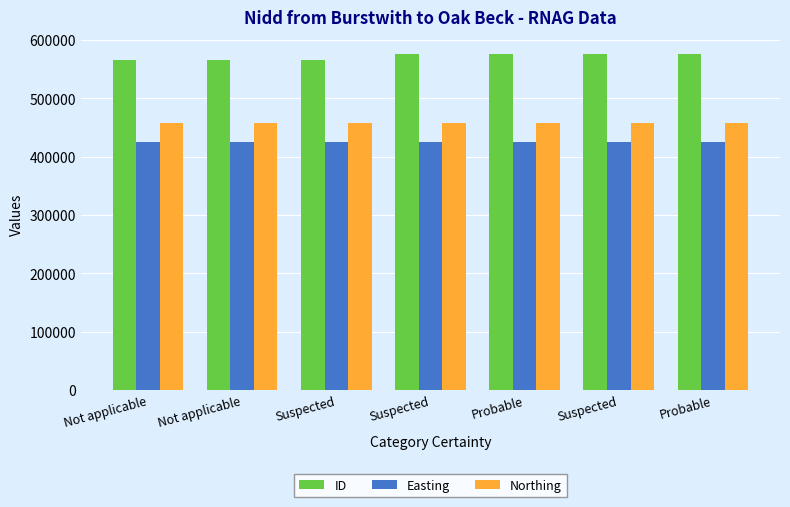

At Suspected, list the series in order from largest to smallest.

ID, Northing, Easting